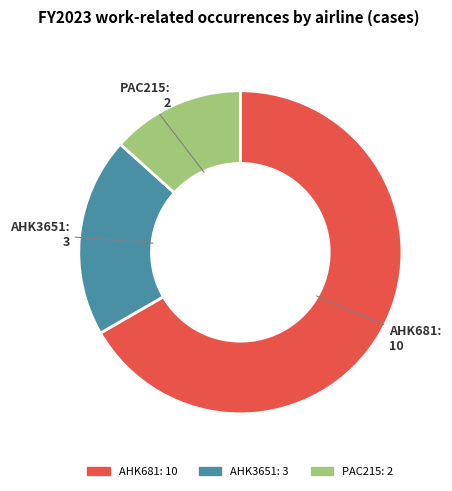

Which has a higher value, AHK681 or PAC215?

AHK681